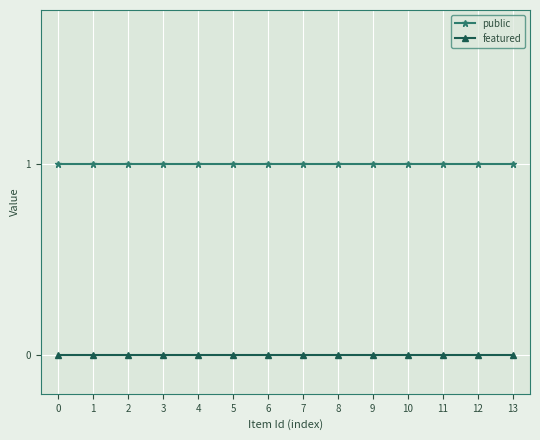

Reading right to left, extract all data points from this chart.

public: 13=1	12=1	11=1	10=1	9=1	8=1	7=1	6=1	5=1	4=1	3=1	2=1	1=1	0=1
featured: 13=0	12=0	11=0	10=0	9=0	8=0	7=0	6=0	5=0	4=0	3=0	2=0	1=0	0=0